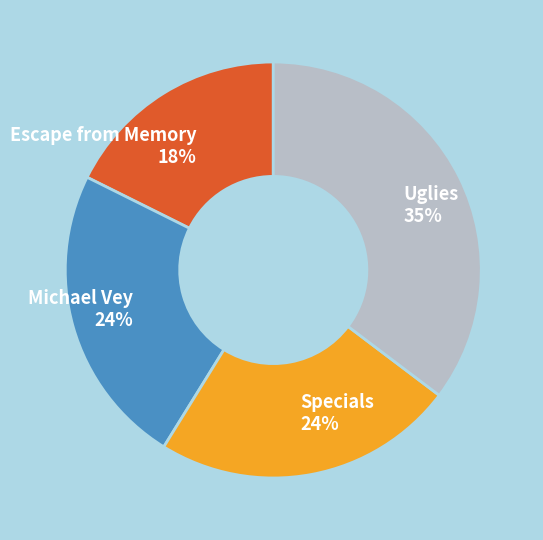

To the nearest percent, what is the difference between the Michael Vey and Escape from Memory slice percentages?

6%